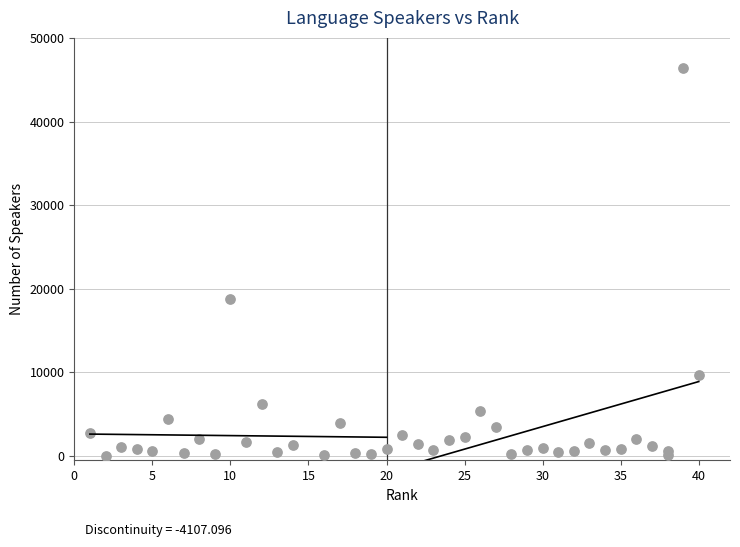

What is the range of Y values (max minus min)?

46352